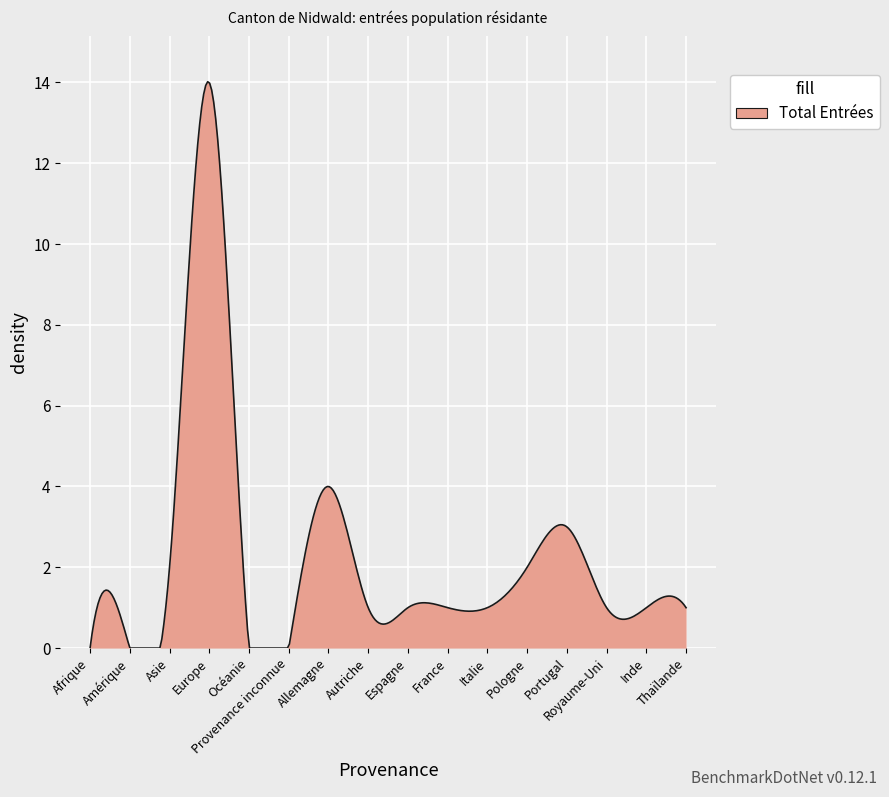

What is the difference between the maximum and minimum values?

14.0